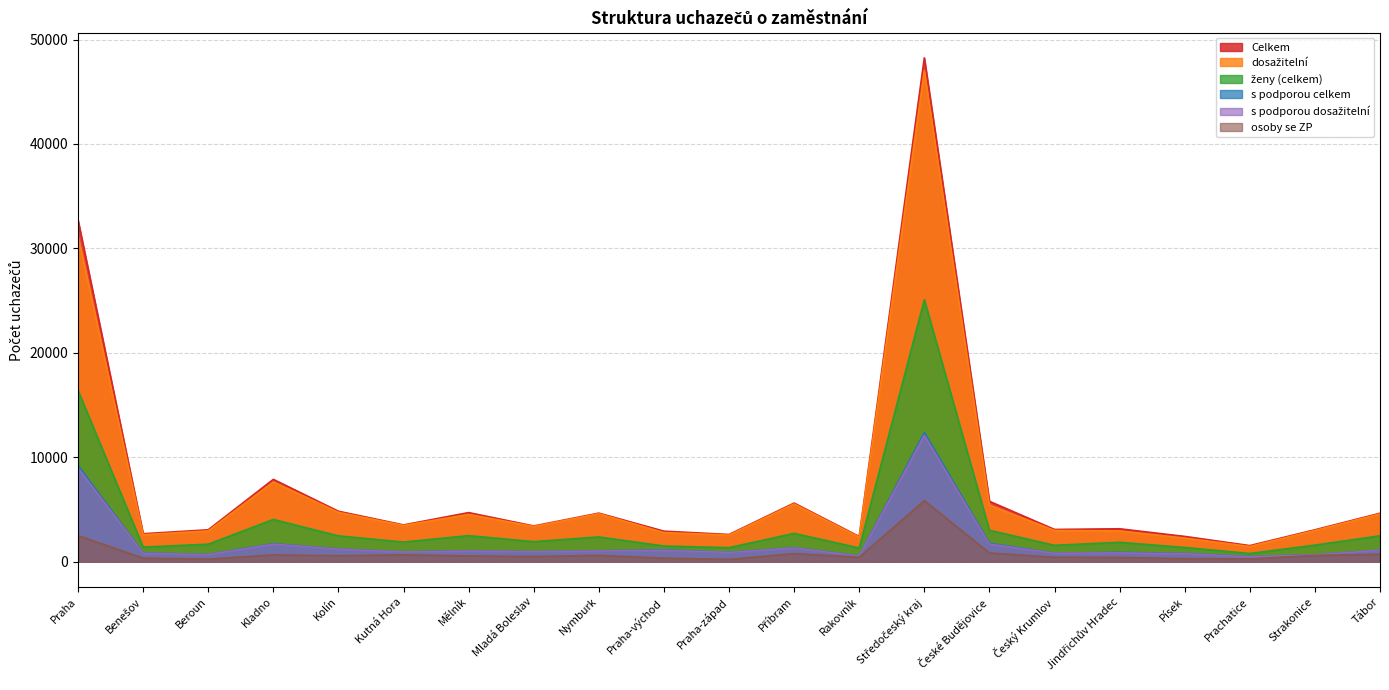

What is the spread (max minus min) of values at Kutná Hora?

2865